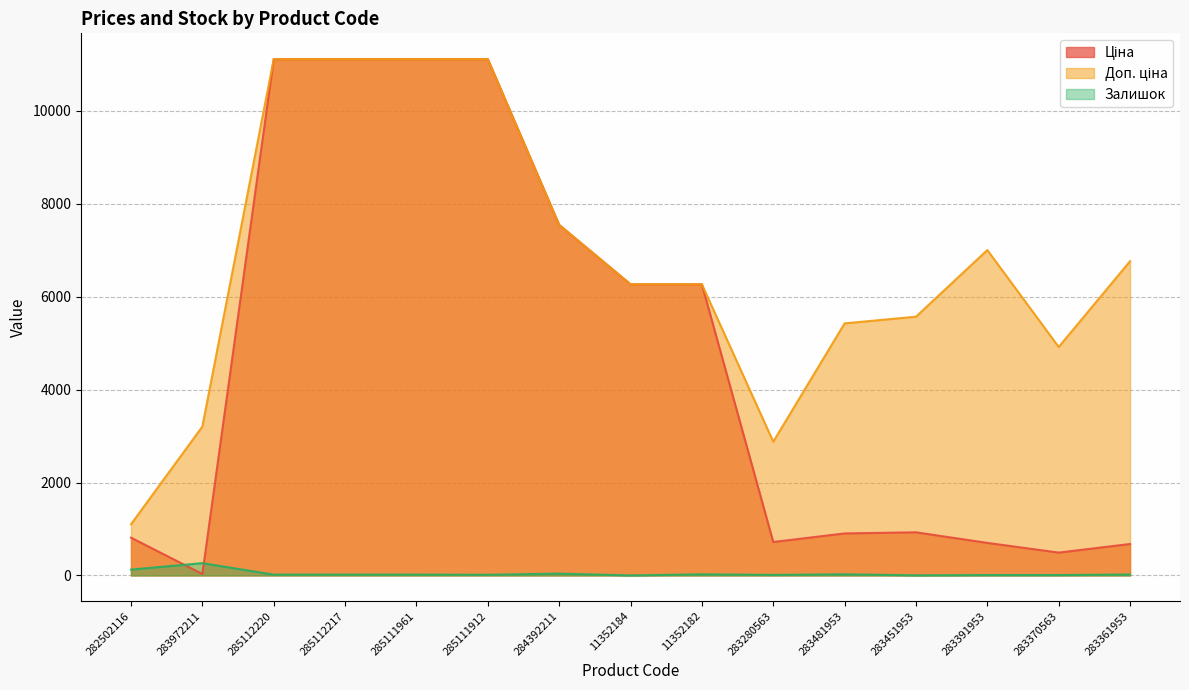

Where does the Доп. ціна series first go above 6266?

285112220